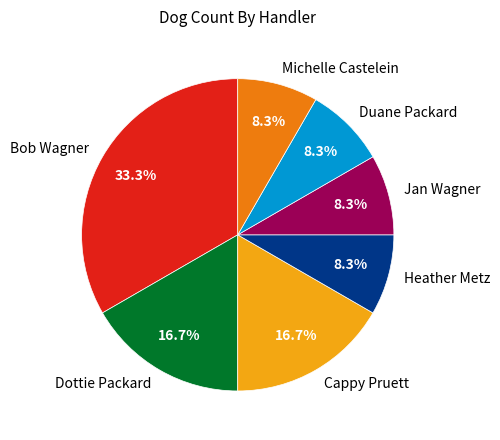

To the nearest percent, what percentage of the pie is Bob Wagner?

33%